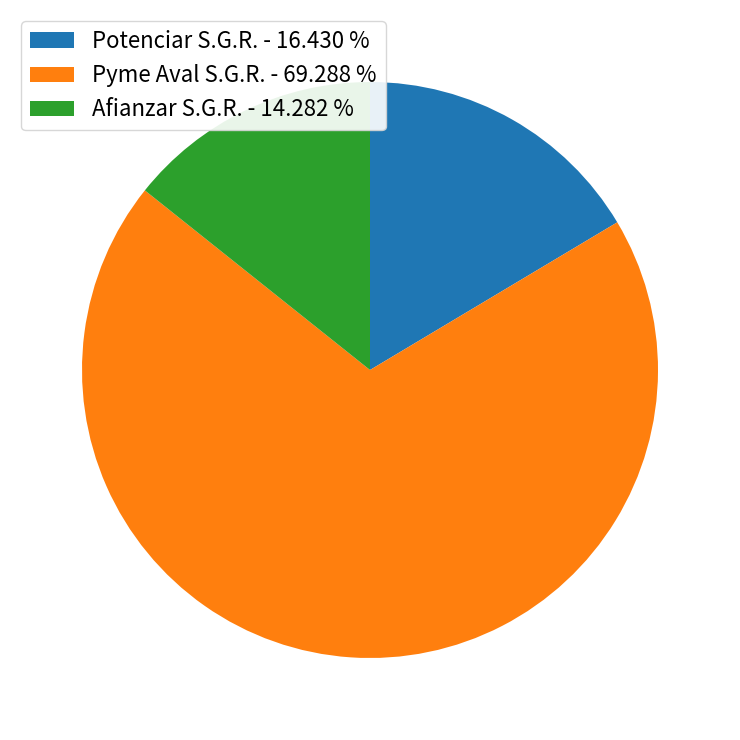

Does Pyme Aval S.G.R. represent more than half of the total?

Yes